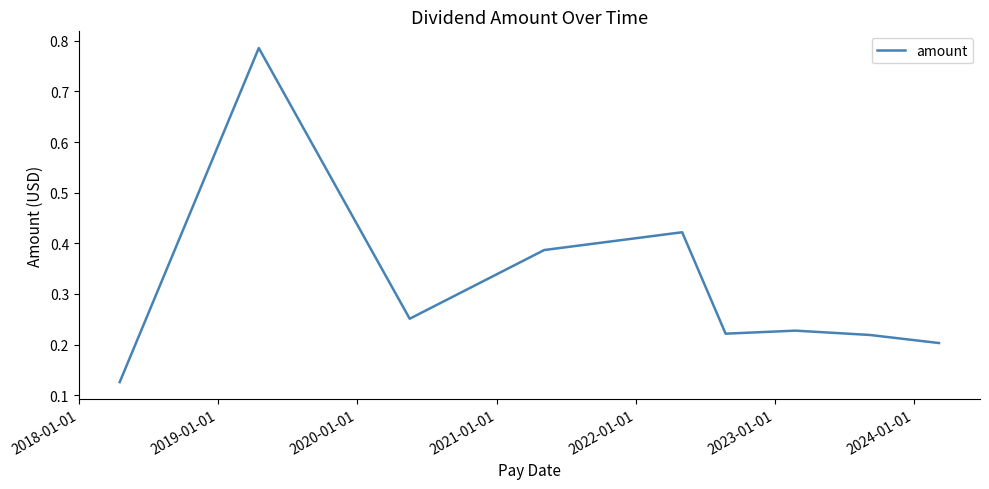

What is the difference between the maximum and minimum values?

0.7